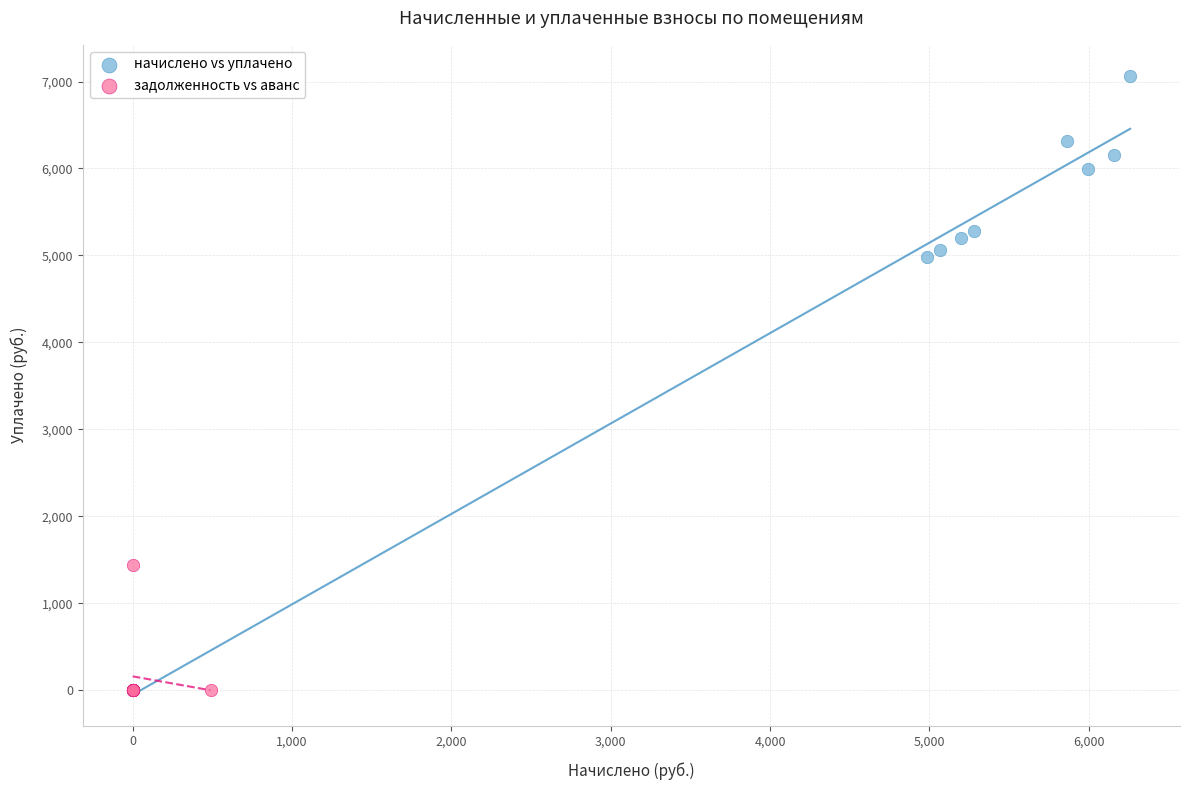

Which series reaches the maximum Y coordinate?

начислено vs уплачено